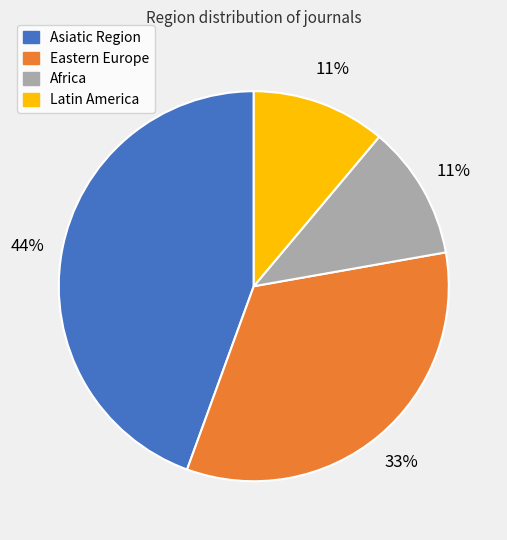

Combined, do Africa and Eastern Europe account for over 50%?

No